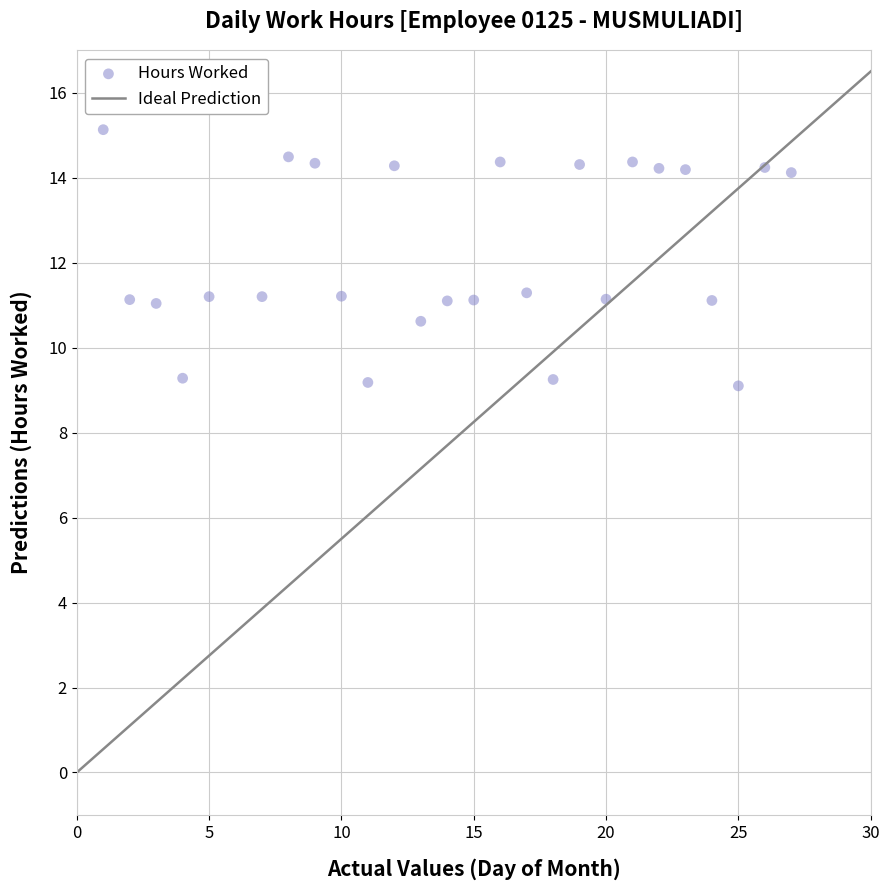

What is the range of Y values (max minus min)?

6.0